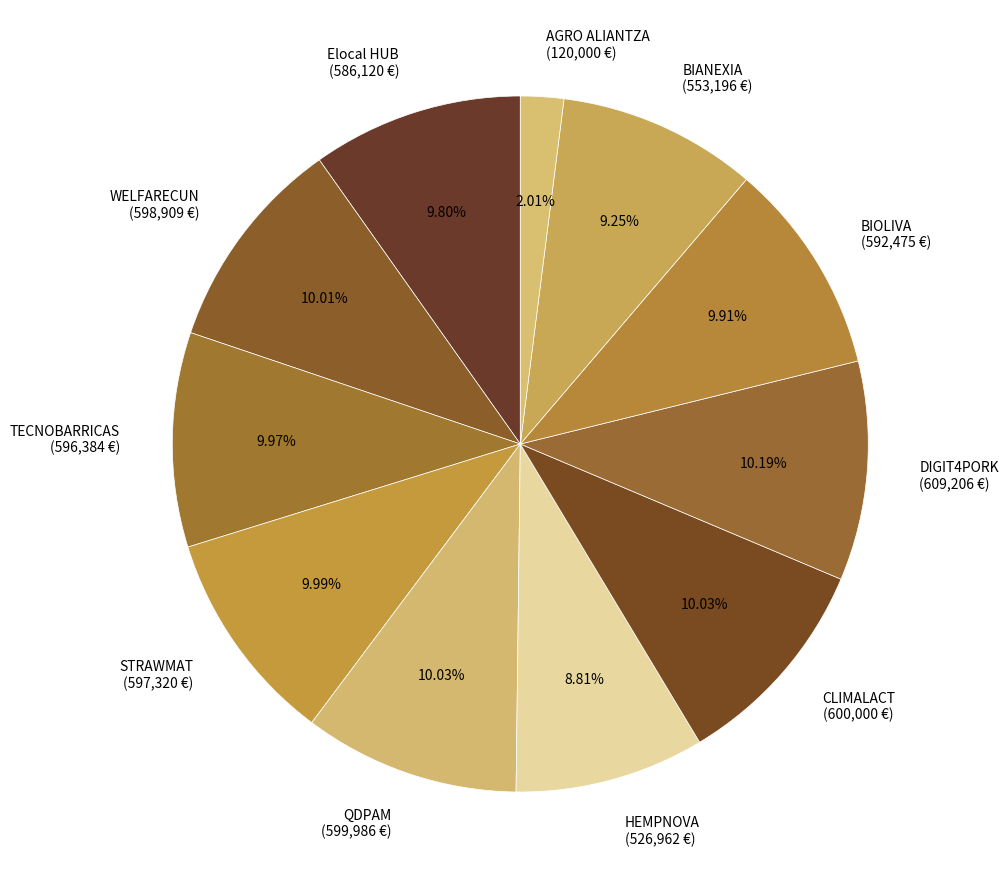

How much of the chart is everything except DIGIT4PORK?

89.8%